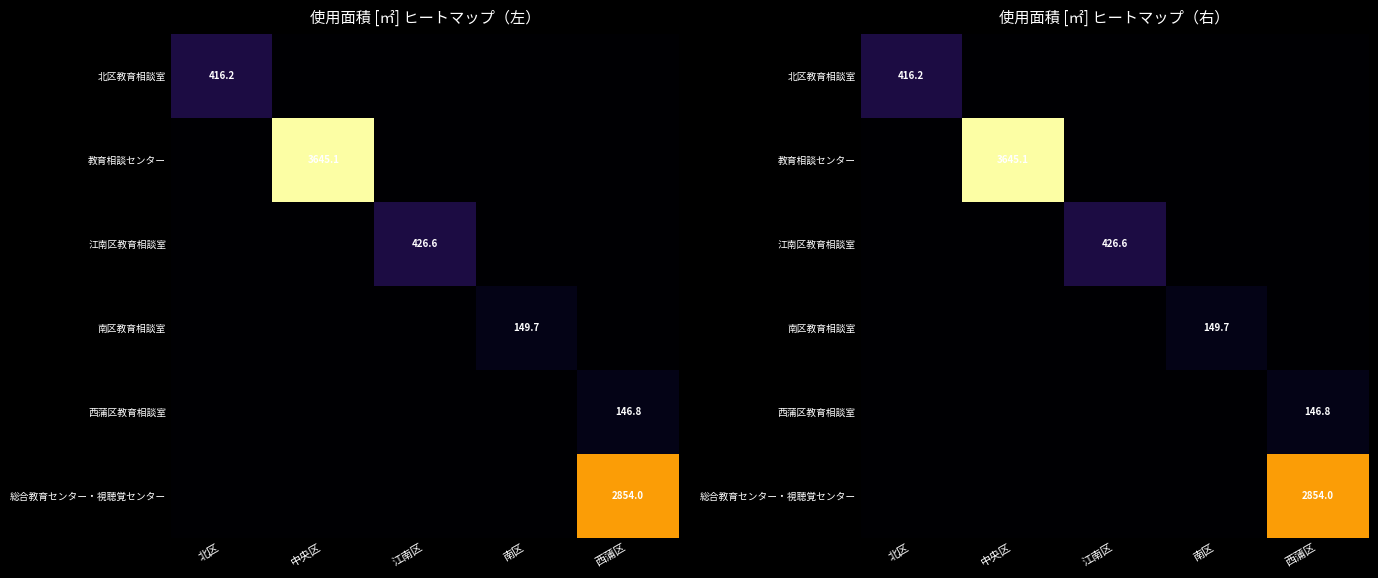

The value of 南区教育相談室 at 中央区 is 71.1. True or false?

False